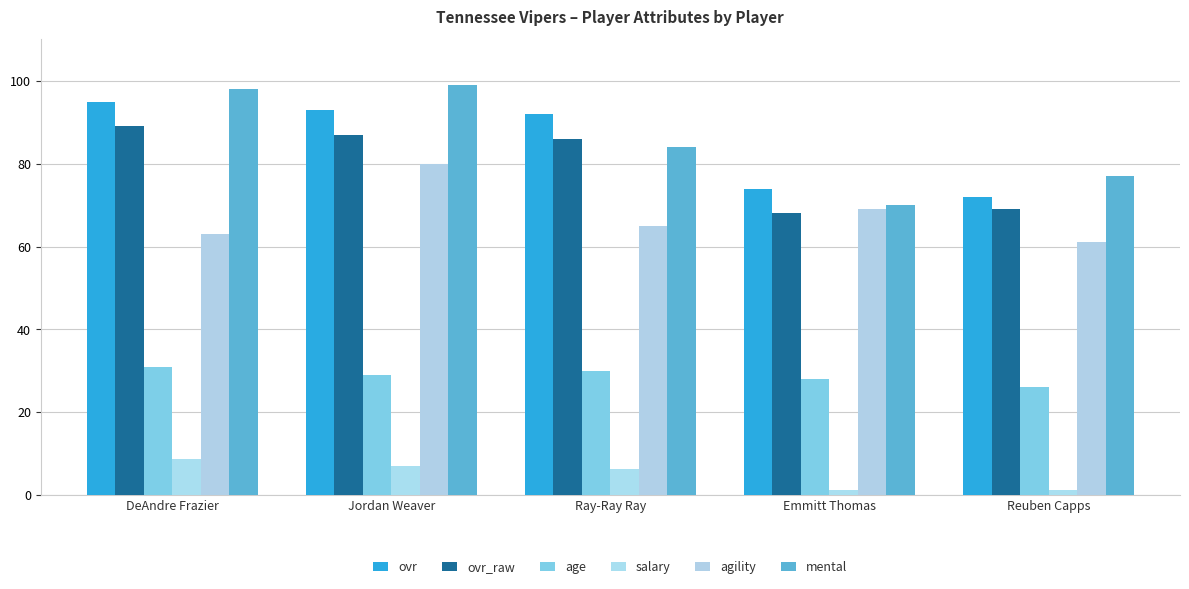

At which label does ovr reach its peak?

DeAndre Frazier